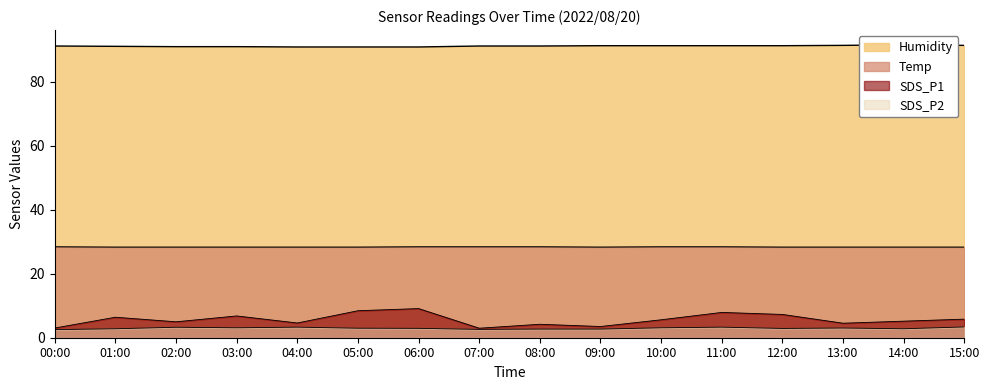

At how many categories does at least one series exceed 20?

16